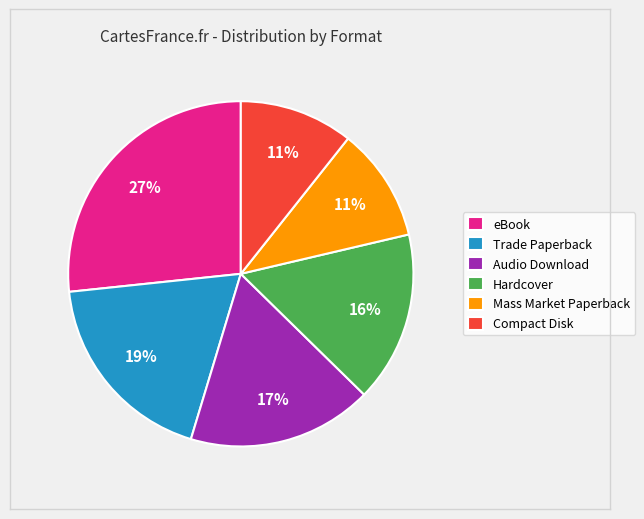

Is there any slice that represents more than half of the pie?

No